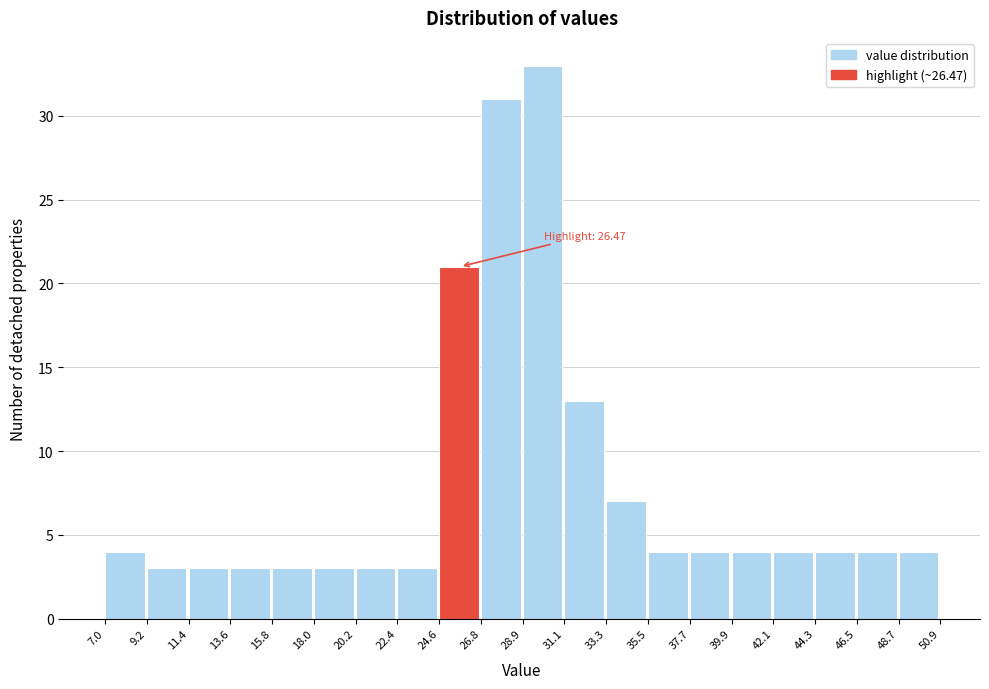

Over which range of the x-axis is the bar tallest?

28.9 to 31.1